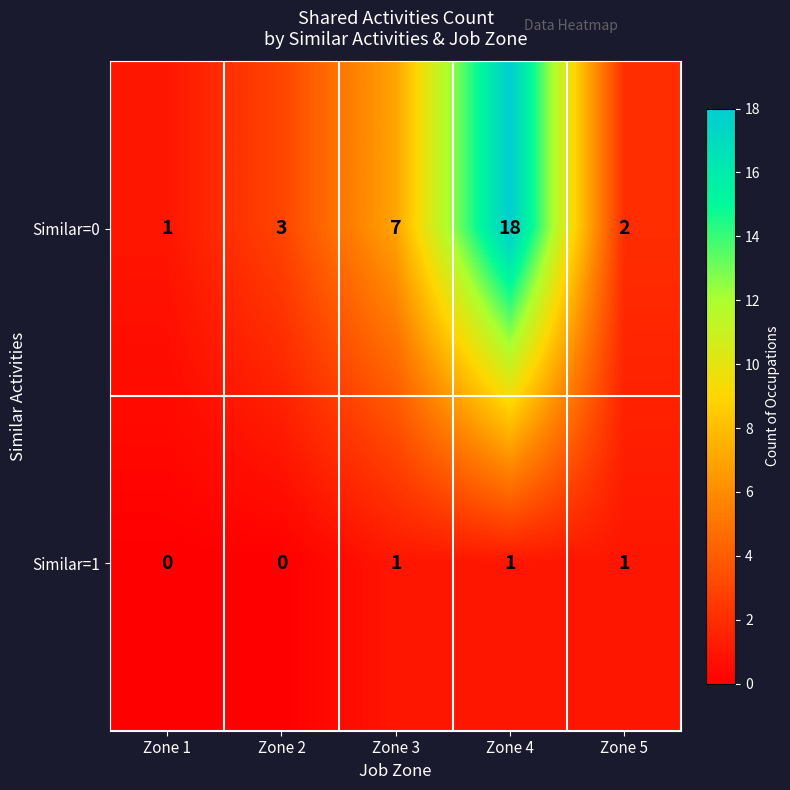

The value of Similar=1 at Zone 5 is 1. True or false?

True